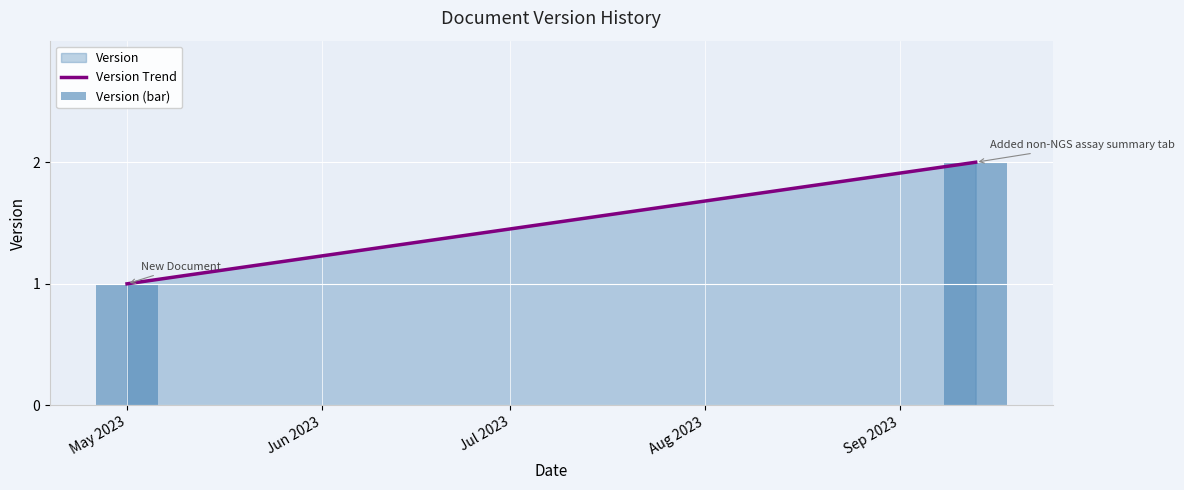

What is the sum of all values?

3